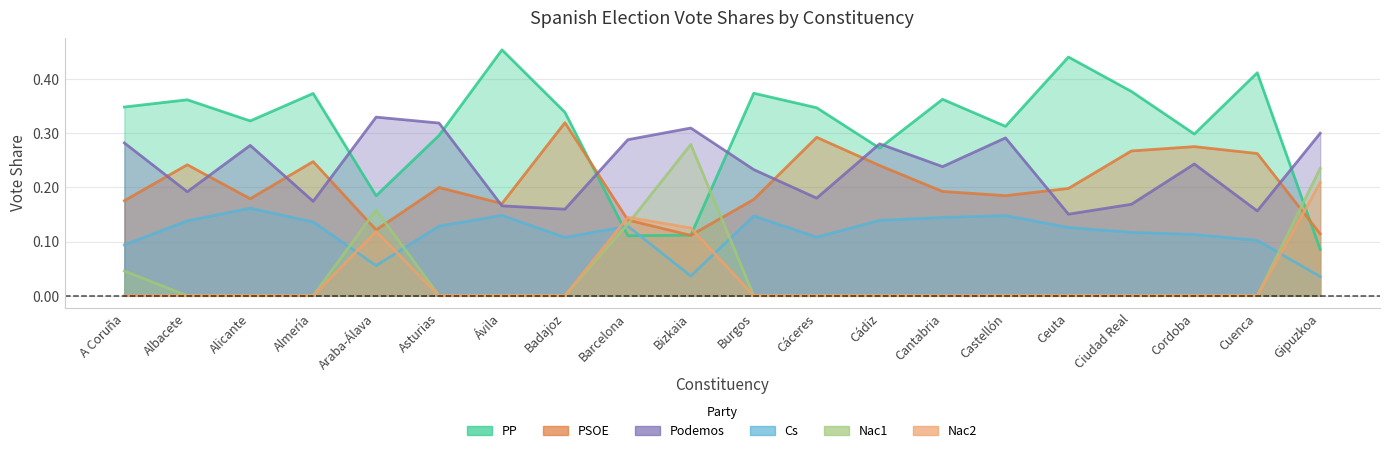

True or false: Nac1 and Podemos intersect in this chart.

False